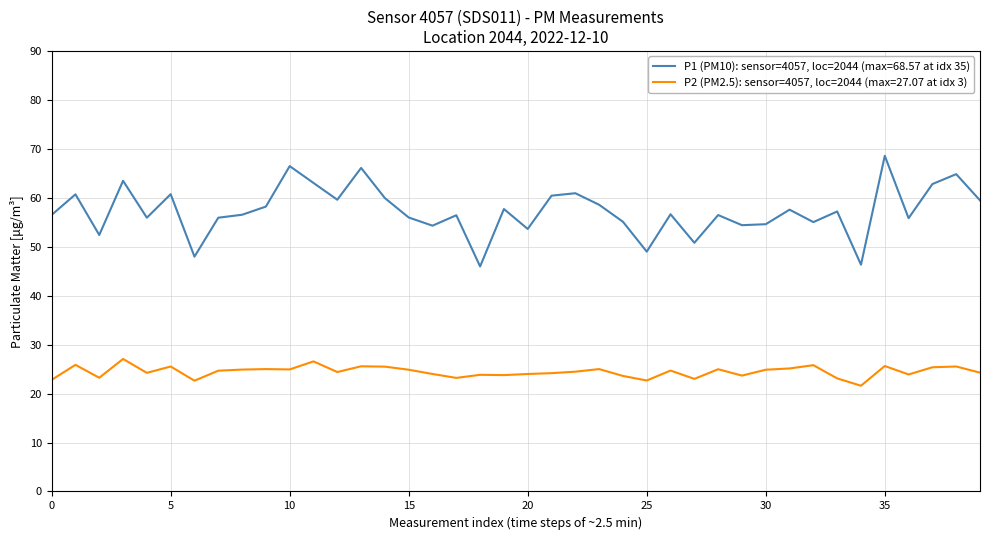

What is the minimum value for P1 (PM10): sensor=4057, loc=2044 (max=68.57 at idx 35)?

46.0